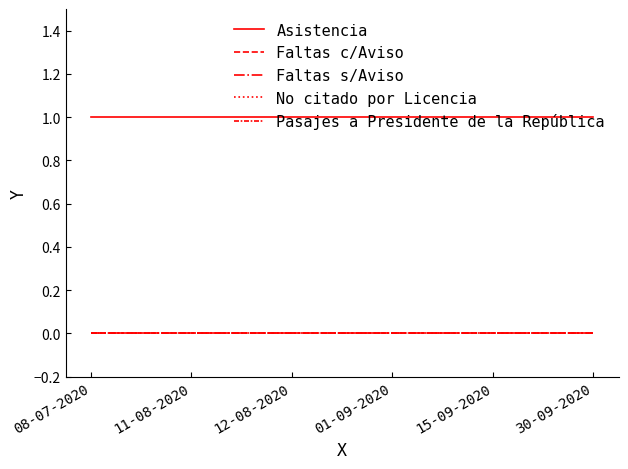

At which label does Faltas s/Aviso reach its minimum?

08-07-2020